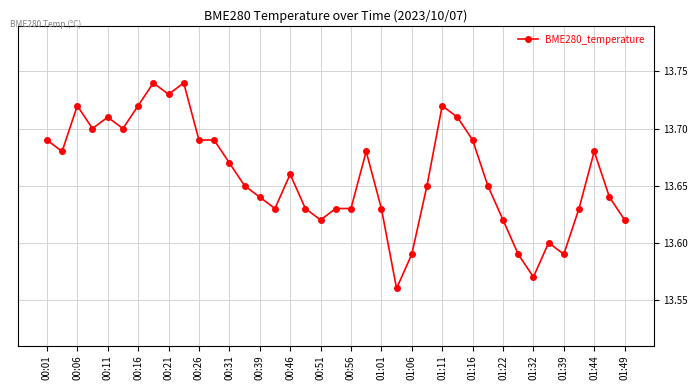

How many values are between 13 and 14?

39